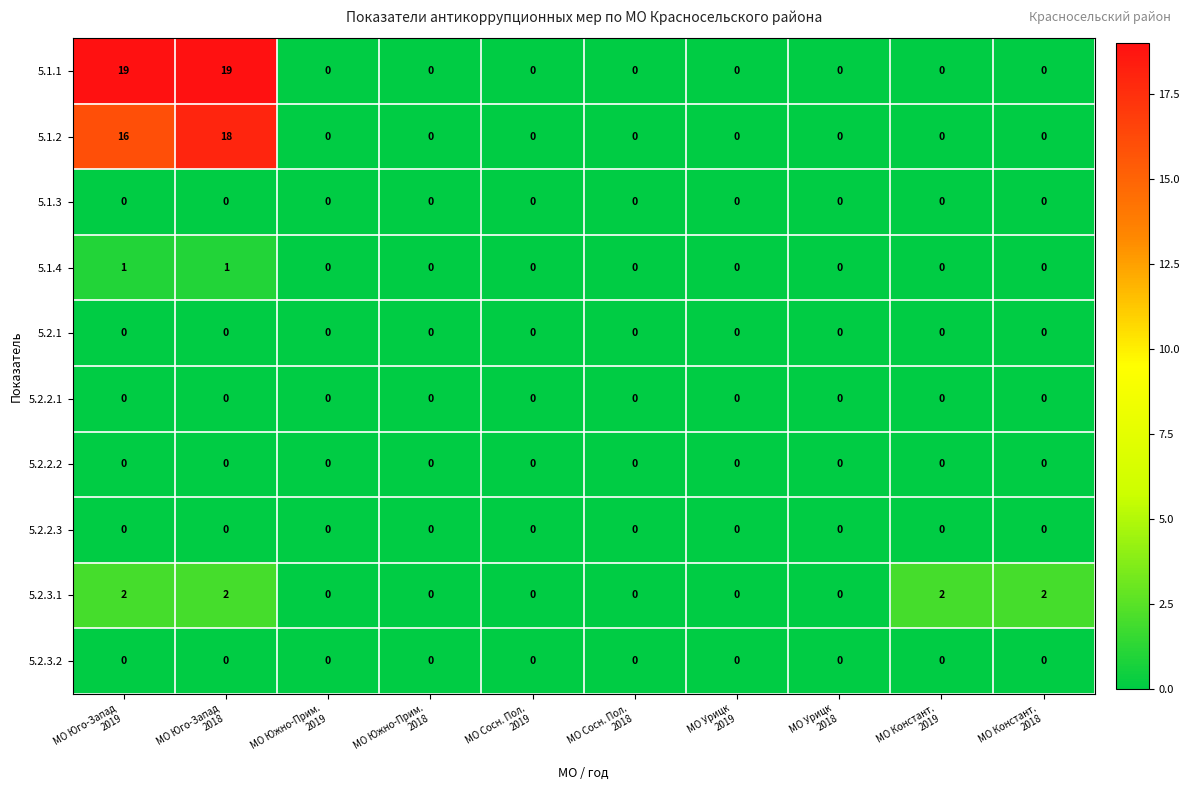

How many categories are shown in the chart?

10